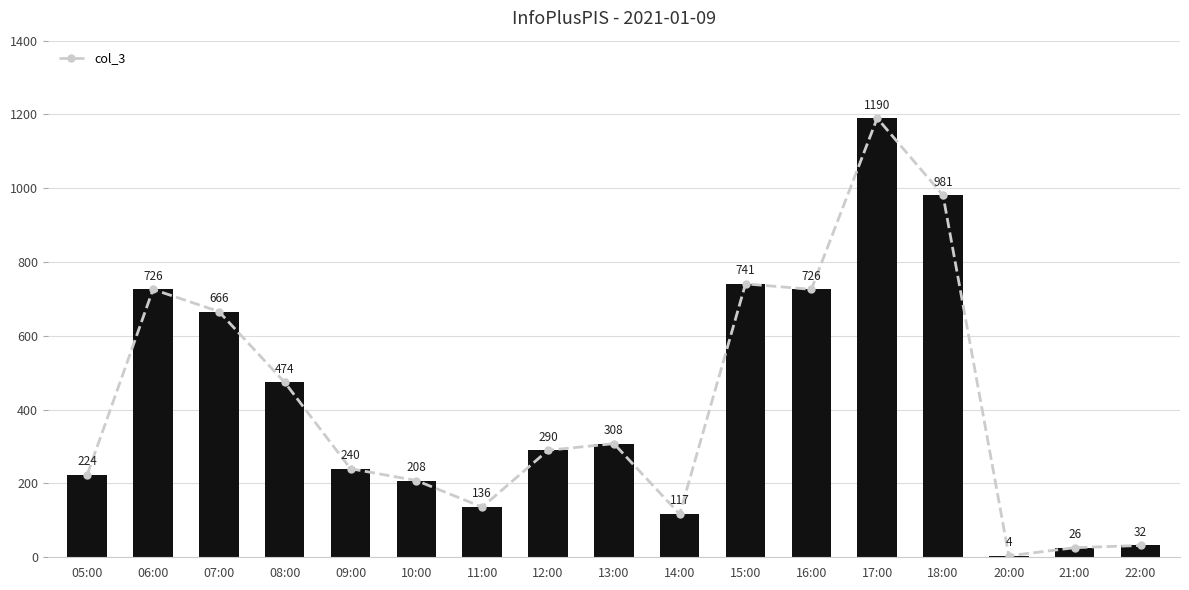

Are the bars horizontal?

No